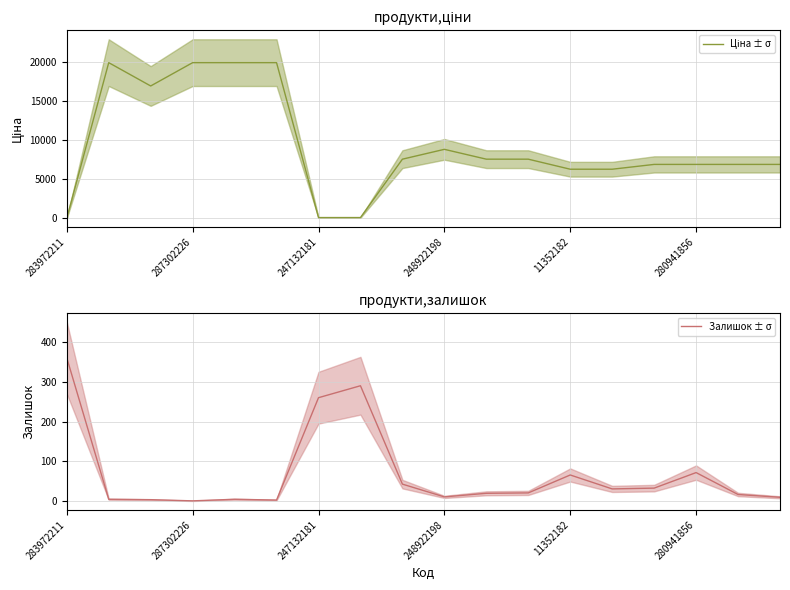

Rank the series by their maximum value, from lowest to highest.

Залишок ± σ, Ціна ± σ